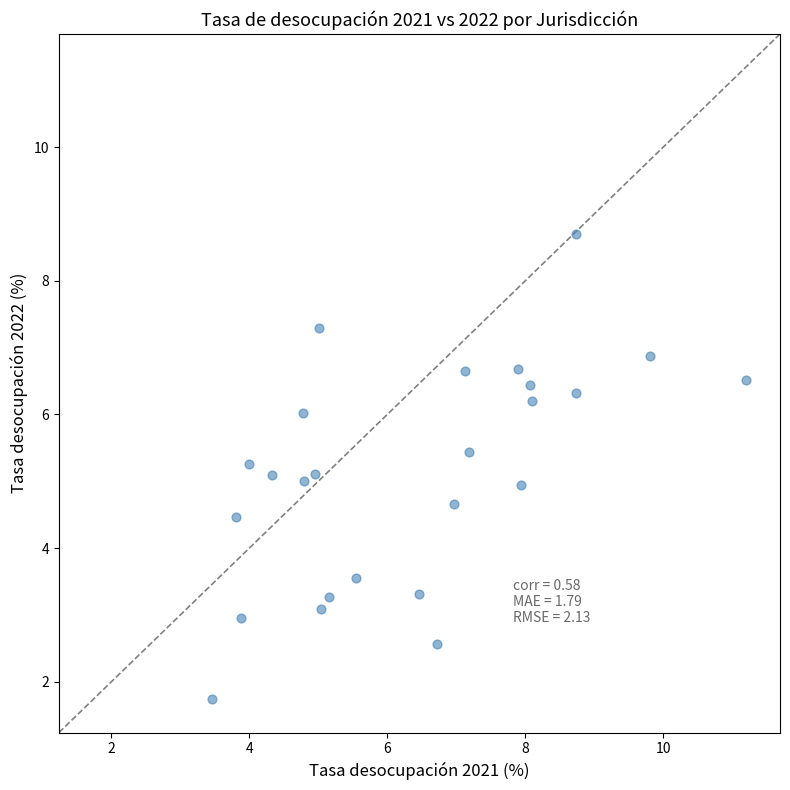

What is the range of X values (max minus min)?

7.7